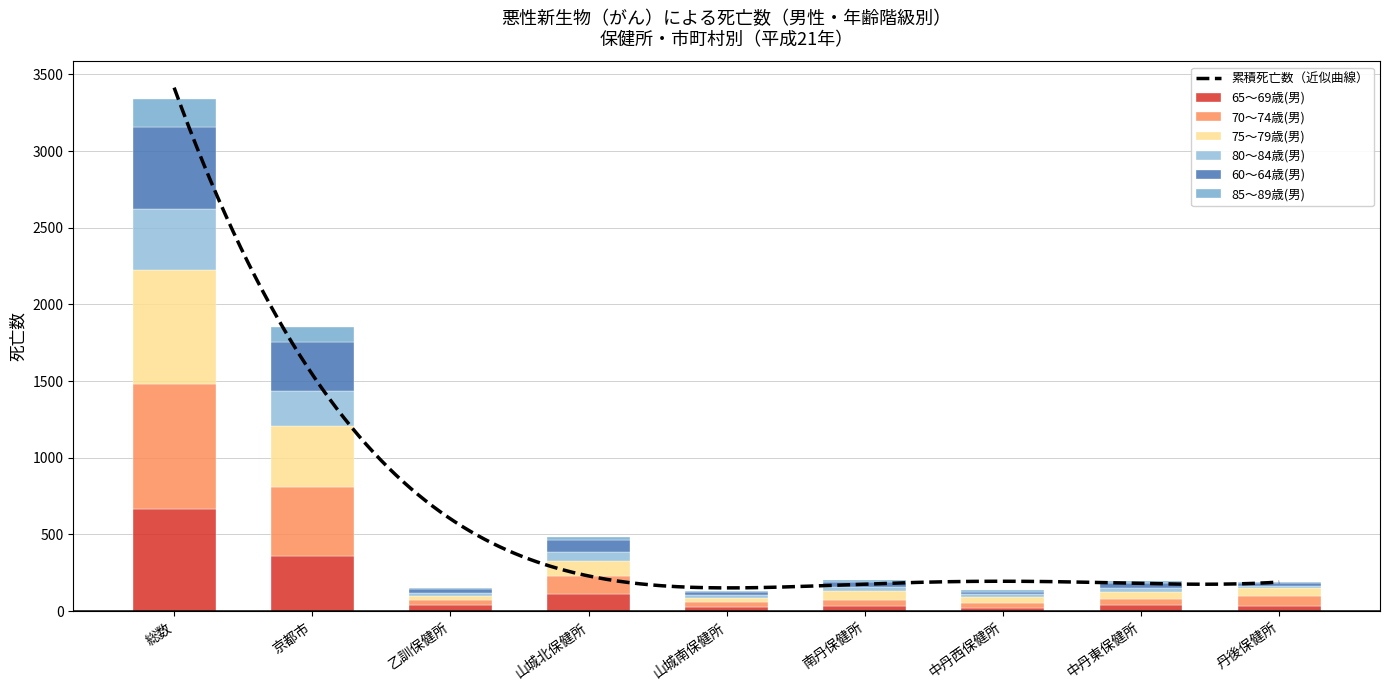

The 60～64歳(男) series shows 944 at 総数. True or false?

False